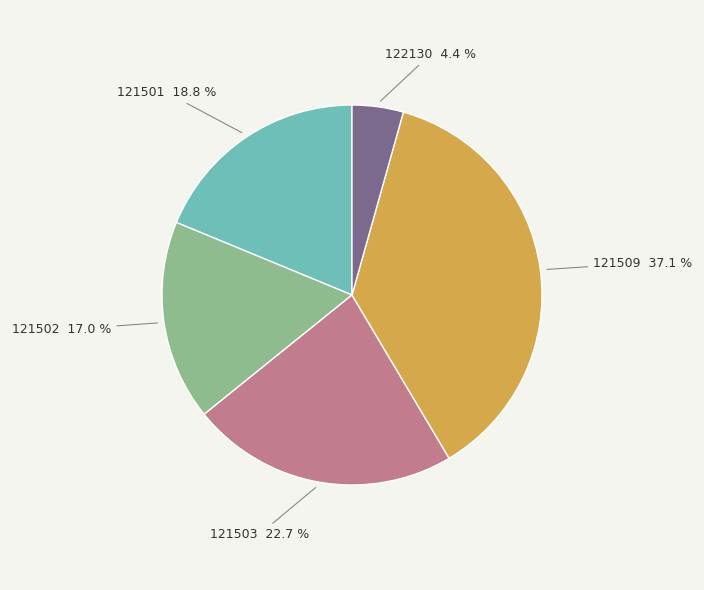

Which category has the biggest portion of the pie?

121509